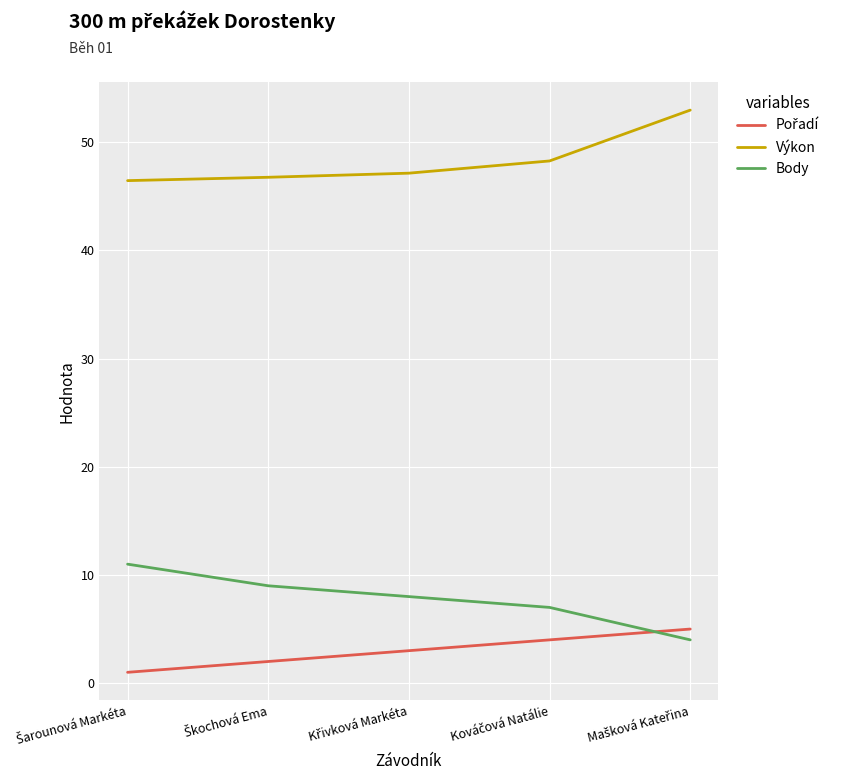

What is the maximum value shown in the chart?

53.0